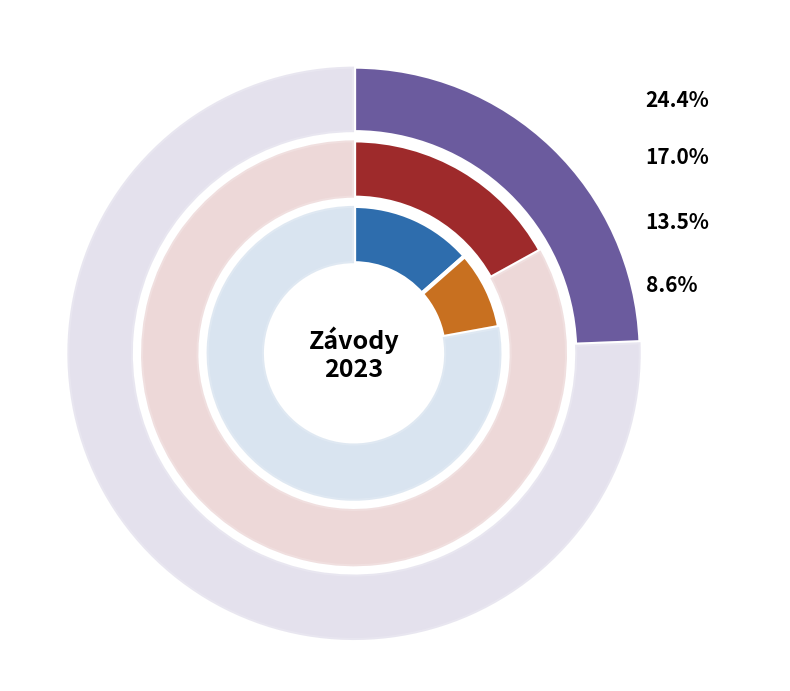

What percentage do 231704 and 231311 together represent?

22.0%